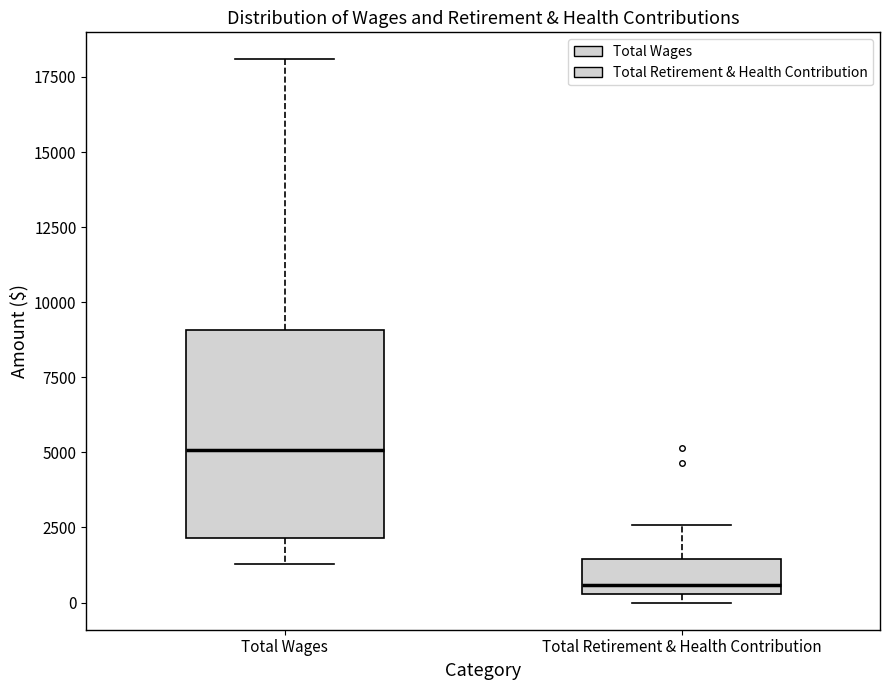

Reading left to right, read every box against the y-axis: the position of its median line, the range the box covers, and the ends of its whiskers. The values are not printed on the chart, so give them approximately, as read against the axis.

Total Wages: median 5000, box 2000 to 9000, whiskers 1500 to 18000
Total Retirement & Health Contribution: median 500 (just above the box's lower edge), box 500 to 1500, whiskers 0 to 2500